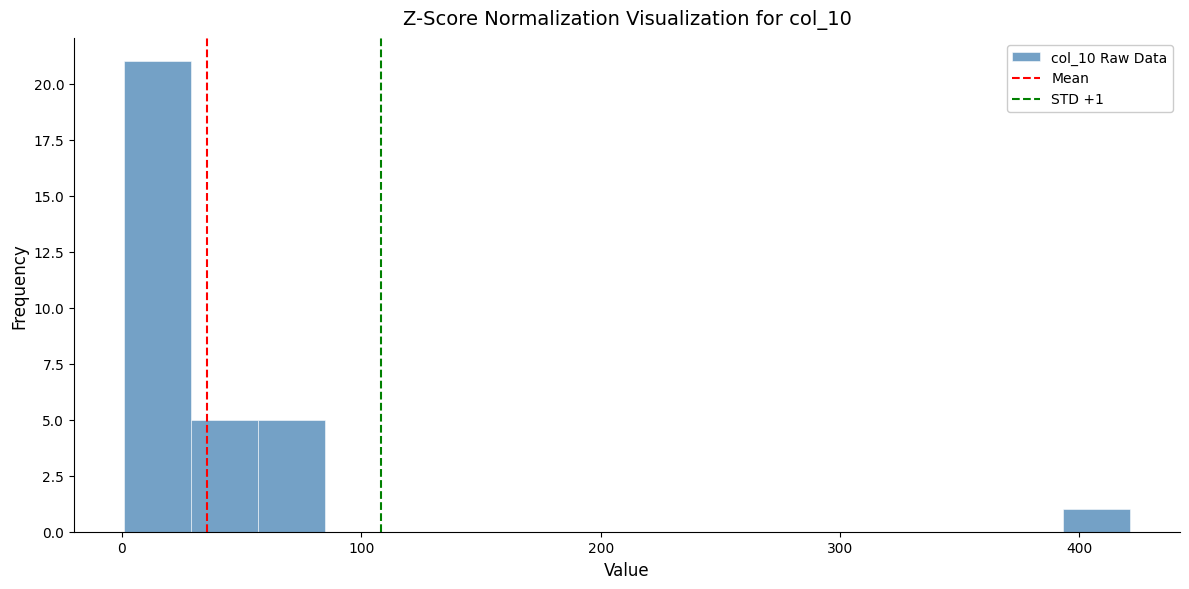

Around what value on the x-axis is the tallest bar? Give the approximate position of its centre, as read against the axis.

20